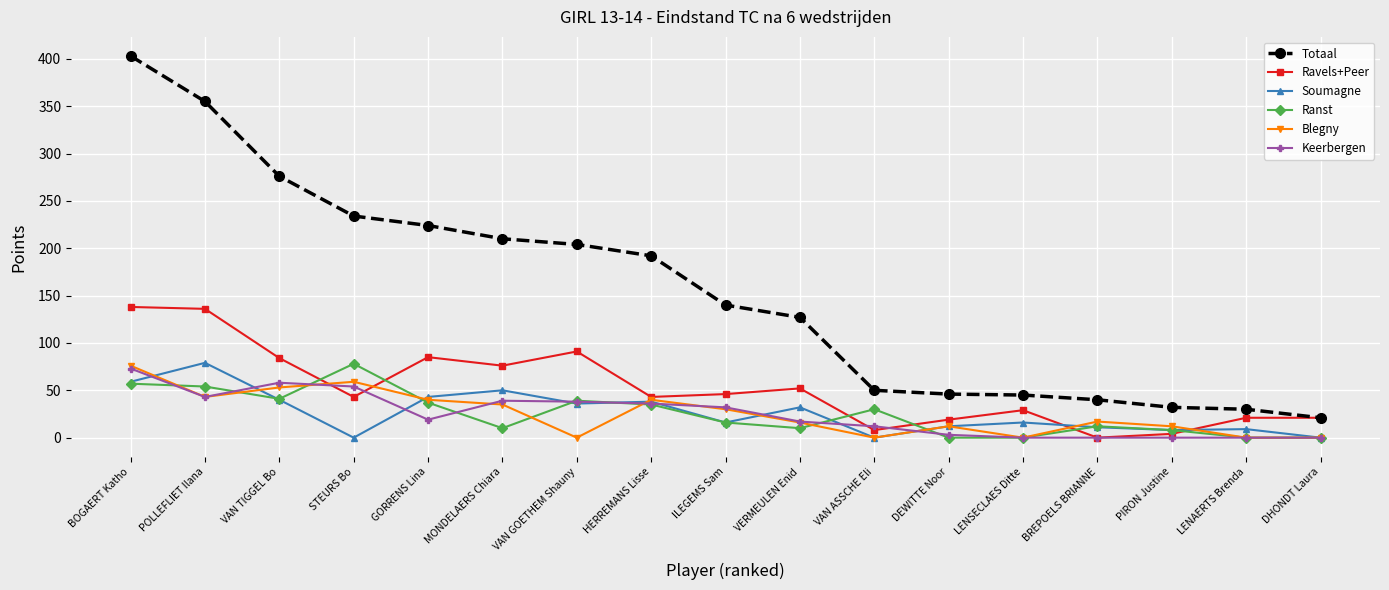

True or false: Totaal and Keerbergen intersect in this chart.

False